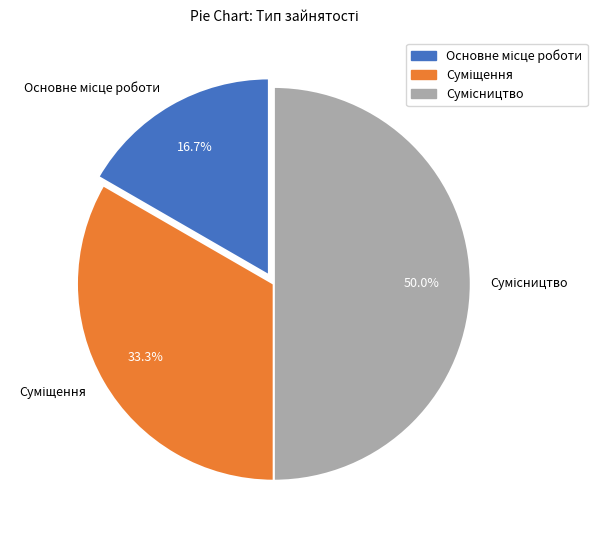

What percentage do Сумісництво and Основне місце роботи together represent?

66.7%